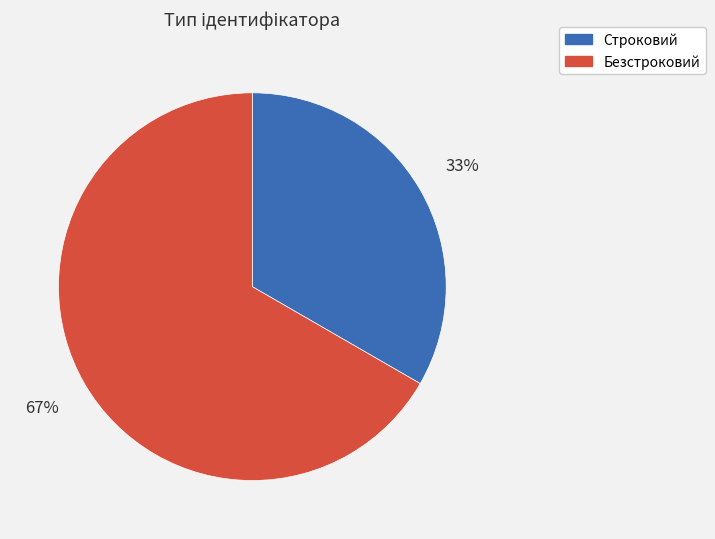

To the nearest percent, what portion does Безстроковий represent?

67%